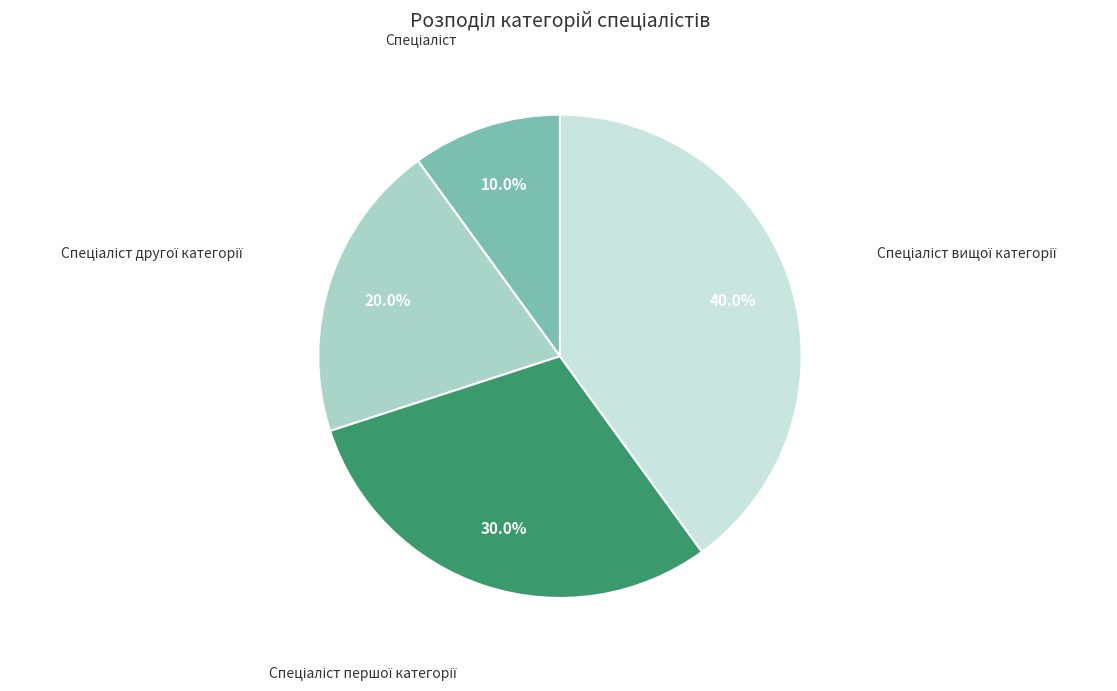

Is there a majority slice in this chart?

No